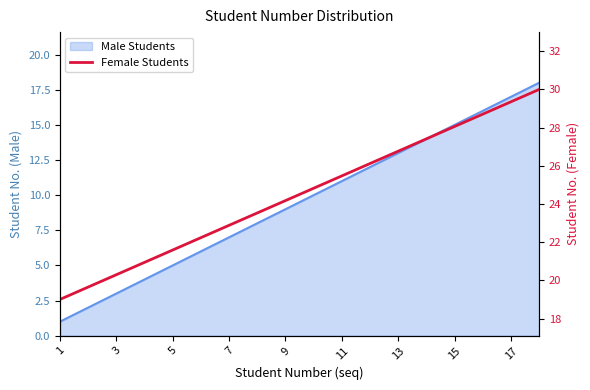

Which category has the lowest value across all series?

1